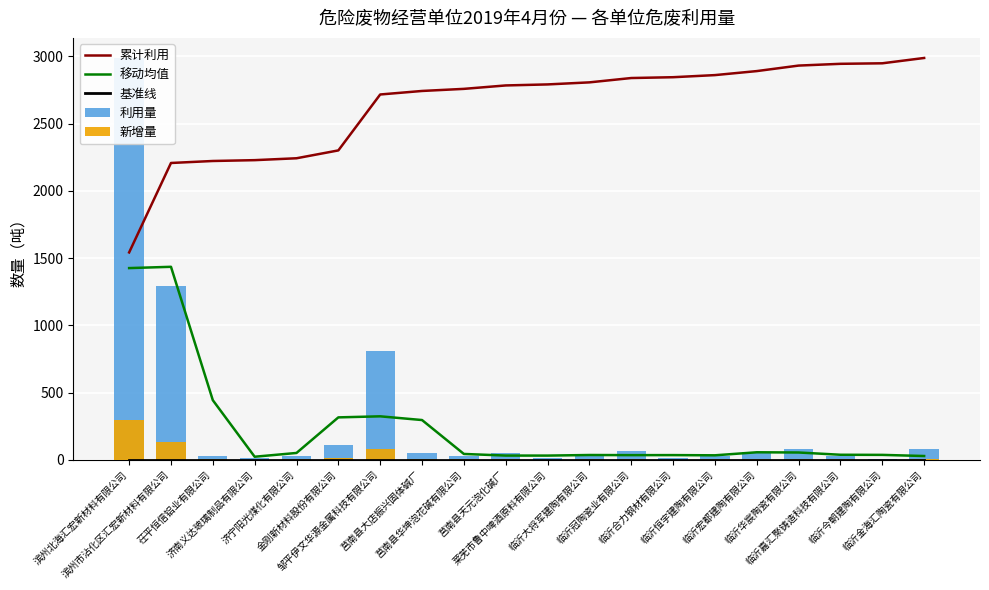

Which has a higher value, 济宁阳光煤化有限公司 or 邹平伊文华源金属科技有限公司?

邹平伊文华源金属科技有限公司